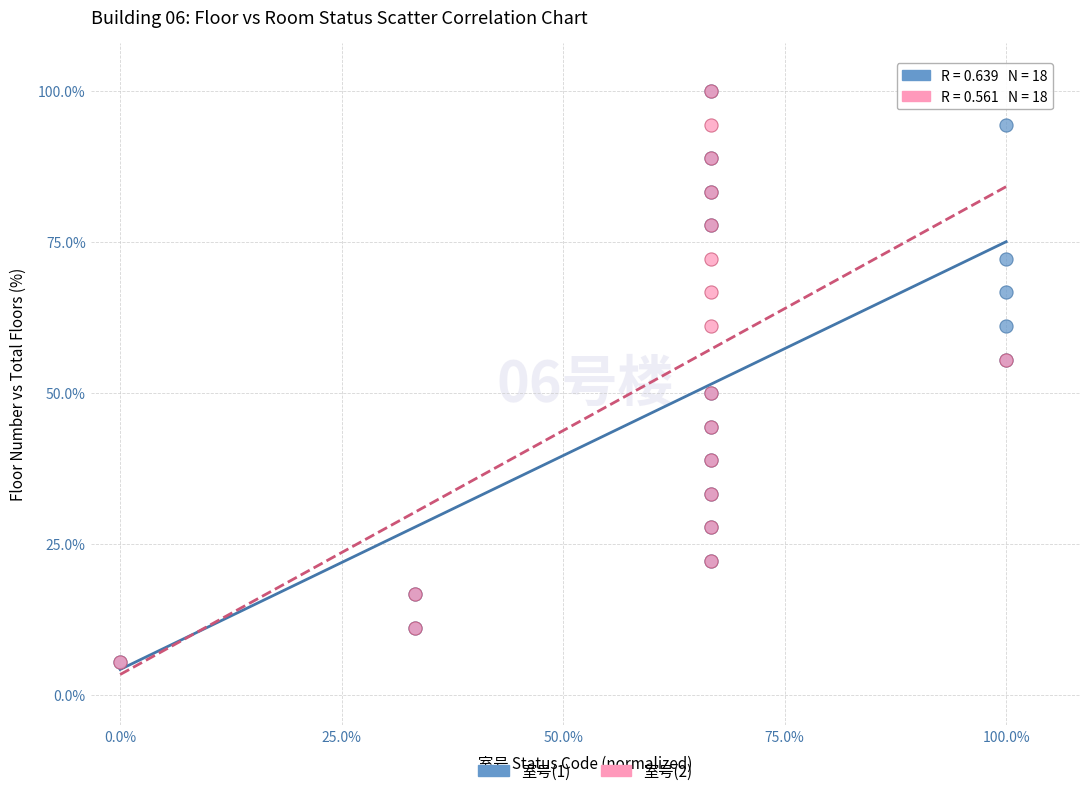

What are all the series names shown in the legend?

室号(1), 室号(2)